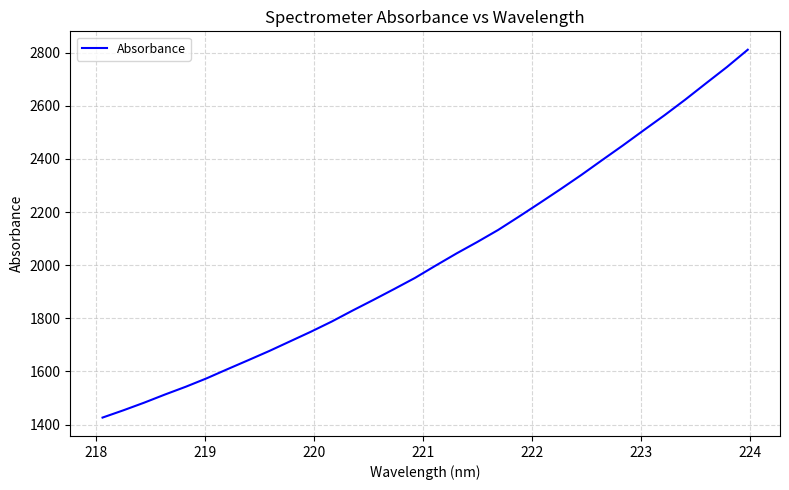

What is the greatest value displayed?

2810.7